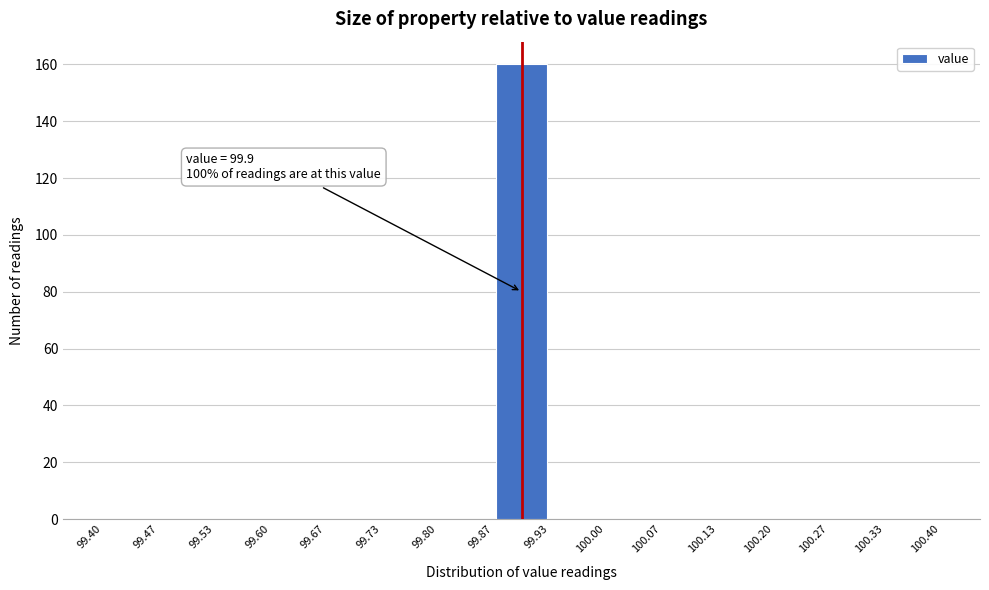

Over which range of the x-axis is the bar tallest?

99.87 to 99.93